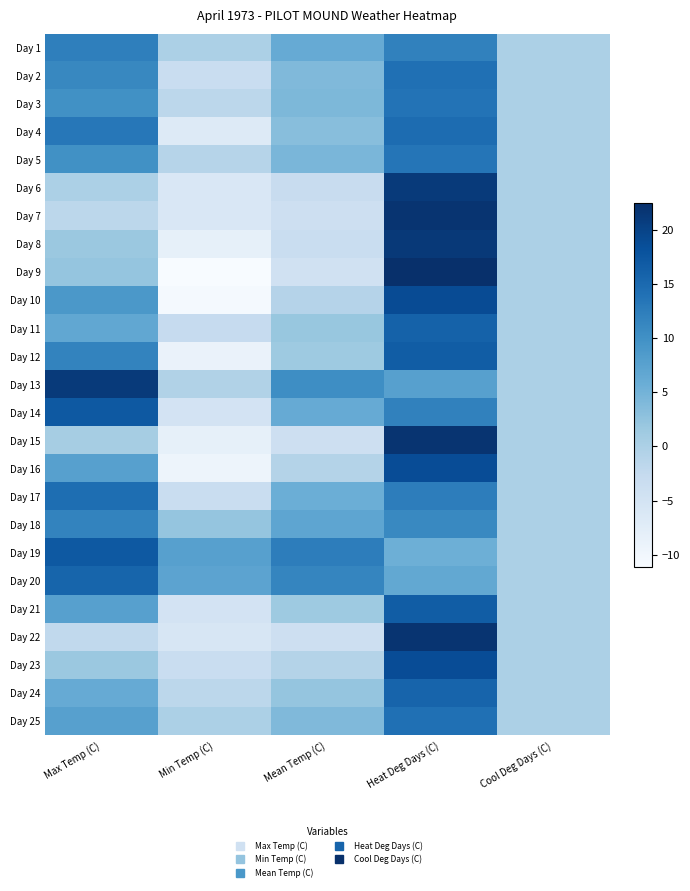

Reading left to right, list all the values displayed in this chart.

Day 1: Max Temp (C)=12.2	Min Temp (C)=0.0	Mean Temp (C)=6.1	Heat Deg Days (C)=11.9	Cool Deg Days (C)=0.0
Day 2: Max Temp (C)=11.1	Min Temp (C)=-3.3	Mean Temp (C)=3.9	Heat Deg Days (C)=14.1	Cool Deg Days (C)=0.0
Day 3: Max Temp (C)=10.0	Min Temp (C)=-1.7	Mean Temp (C)=4.2	Heat Deg Days (C)=13.8	Cool Deg Days (C)=0.0
Day 4: Max Temp (C)=13.3	Min Temp (C)=-6.7	Mean Temp (C)=3.3	Heat Deg Days (C)=14.7	Cool Deg Days (C)=0.0
Day 5: Max Temp (C)=10.0	Min Temp (C)=-1.1	Mean Temp (C)=4.5	Heat Deg Days (C)=13.5	Cool Deg Days (C)=0.0
Day 6: Max Temp (C)=0.0	Min Temp (C)=-6.1	Mean Temp (C)=-3.1	Heat Deg Days (C)=21.1	Cool Deg Days (C)=0.0
Day 7: Max Temp (C)=-1.7	Min Temp (C)=-6.1	Mean Temp (C)=-3.9	Heat Deg Days (C)=21.9	Cool Deg Days (C)=0.0
Day 8: Max Temp (C)=1.7	Min Temp (C)=-8.3	Mean Temp (C)=-3.3	Heat Deg Days (C)=21.3	Cool Deg Days (C)=0.0
Day 9: Max Temp (C)=2.2	Min Temp (C)=-11.1	Mean Temp (C)=-4.5	Heat Deg Days (C)=22.5	Cool Deg Days (C)=0.0
Day 10: Max Temp (C)=8.9	Min Temp (C)=-10.6	Mean Temp (C)=-0.9	Heat Deg Days (C)=18.9	Cool Deg Days (C)=0.0
Day 11: Max Temp (C)=6.7	Min Temp (C)=-2.8	Mean Temp (C)=2.0	Heat Deg Days (C)=16.0	Cool Deg Days (C)=0.0
Day 12: Max Temp (C)=11.7	Min Temp (C)=-8.9	Mean Temp (C)=1.4	Heat Deg Days (C)=16.6	Cool Deg Days (C)=0.0
Day 13: Max Temp (C)=21.1	Min Temp (C)=-0.6	Mean Temp (C)=10.3	Heat Deg Days (C)=7.7	Cool Deg Days (C)=0.0
Day 14: Max Temp (C)=17.2	Min Temp (C)=-5.0	Mean Temp (C)=6.1	Heat Deg Days (C)=11.9	Cool Deg Days (C)=0.0
Day 15: Max Temp (C)=0.6	Min Temp (C)=-8.3	Mean Temp (C)=-3.9	Heat Deg Days (C)=21.9	Cool Deg Days (C)=0.0
Day 16: Max Temp (C)=7.8	Min Temp (C)=-9.4	Mean Temp (C)=-0.8	Heat Deg Days (C)=18.8	Cool Deg Days (C)=0.0
Day 17: Max Temp (C)=14.4	Min Temp (C)=-3.3	Mean Temp (C)=5.6	Heat Deg Days (C)=12.4	Cool Deg Days (C)=0.0
Day 18: Max Temp (C)=11.7	Min Temp (C)=2.2	Mean Temp (C)=7.0	Heat Deg Days (C)=11.0	Cool Deg Days (C)=0.0
Day 19: Max Temp (C)=17.2	Min Temp (C)=7.8	Mean Temp (C)=12.5	Heat Deg Days (C)=5.5	Cool Deg Days (C)=0.0
Day 20: Max Temp (C)=15.6	Min Temp (C)=7.2	Mean Temp (C)=11.4	Heat Deg Days (C)=6.6	Cool Deg Days (C)=0.0
Day 21: Max Temp (C)=7.8	Min Temp (C)=-5.0	Mean Temp (C)=1.4	Heat Deg Days (C)=16.6	Cool Deg Days (C)=0.0
Day 22: Max Temp (C)=-2.2	Min Temp (C)=-5.6	Mean Temp (C)=-3.9	Heat Deg Days (C)=21.9	Cool Deg Days (C)=0.0
Day 23: Max Temp (C)=1.7	Min Temp (C)=-3.3	Mean Temp (C)=-0.8	Heat Deg Days (C)=18.8	Cool Deg Days (C)=0.0
Day 24: Max Temp (C)=6.1	Min Temp (C)=-1.7	Mean Temp (C)=2.2	Heat Deg Days (C)=15.8	Cool Deg Days (C)=0.0
Day 25: Max Temp (C)=7.8	Min Temp (C)=0.0	Mean Temp (C)=3.9	Heat Deg Days (C)=14.1	Cool Deg Days (C)=0.0